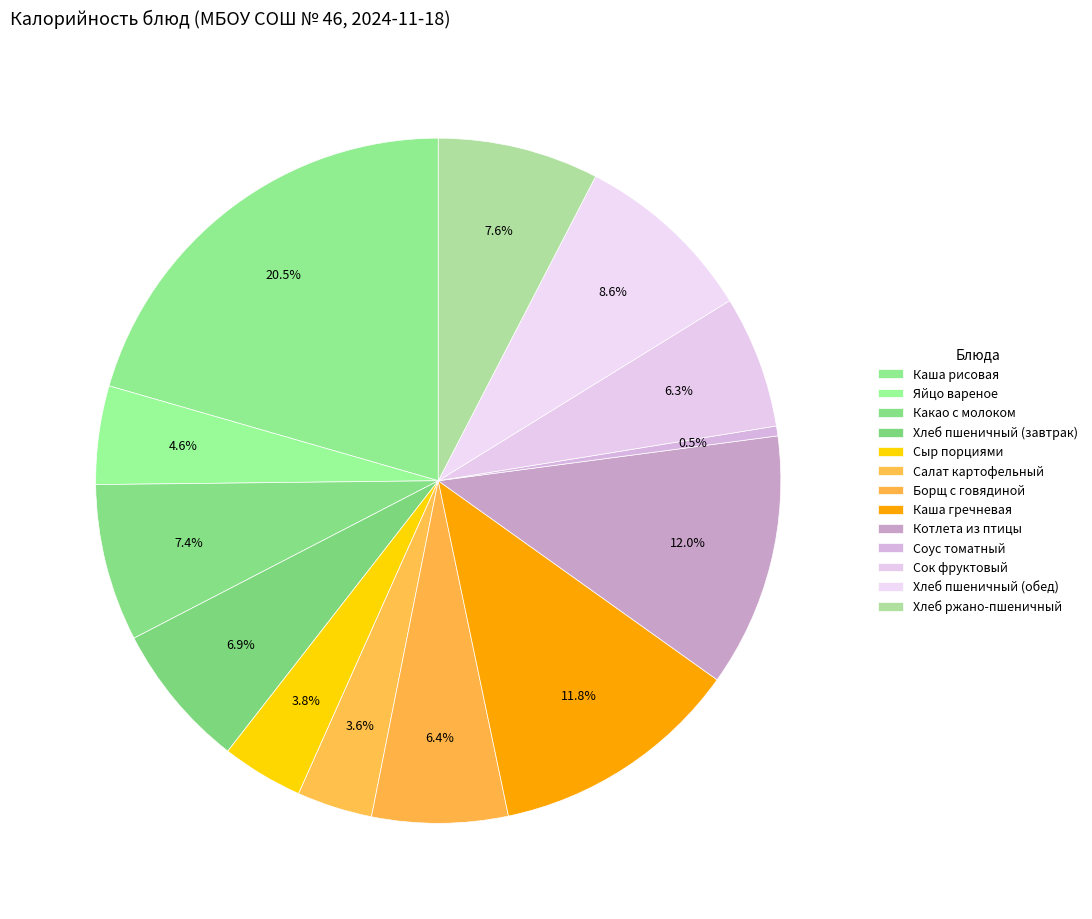

How many segments does this pie chart have?

13